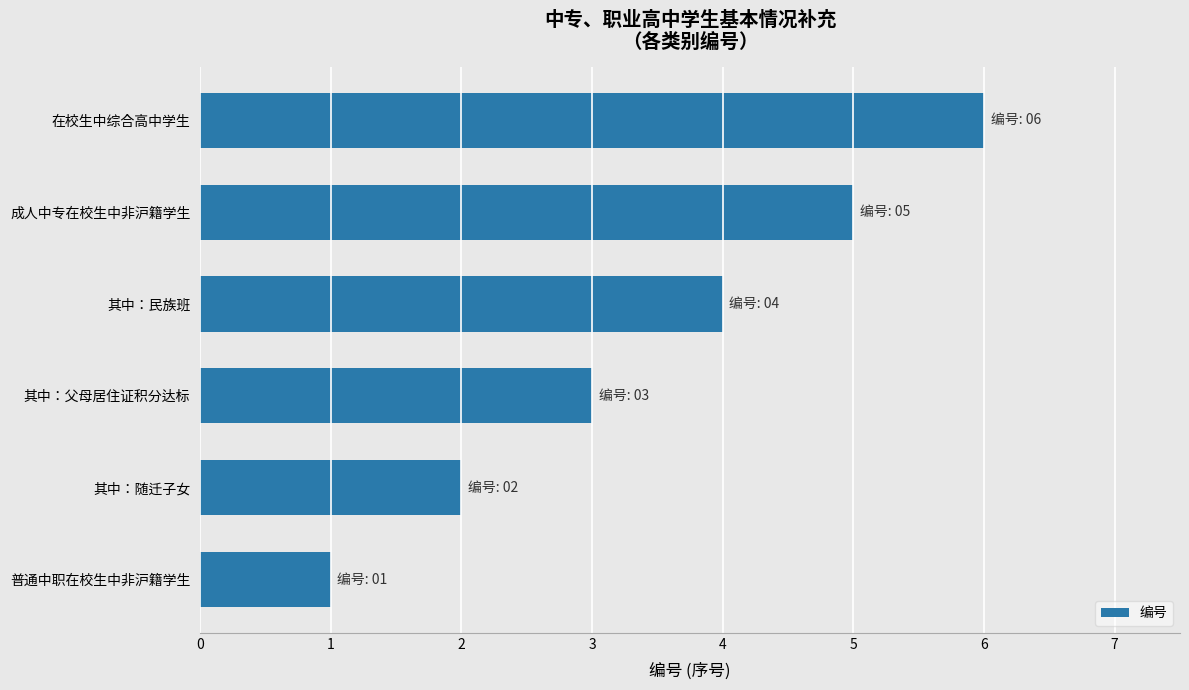

What is the maximum value shown in the chart?

6